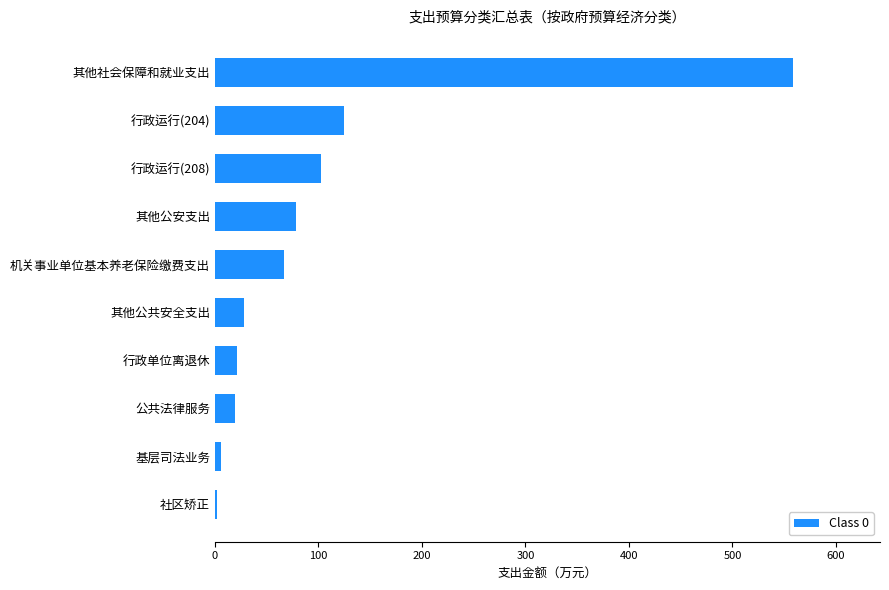

How many values exceed 66?

5